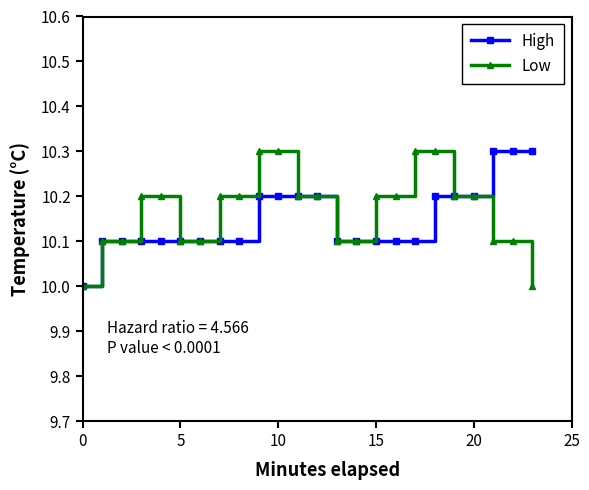

What is the lowest value of the High series?

10.0